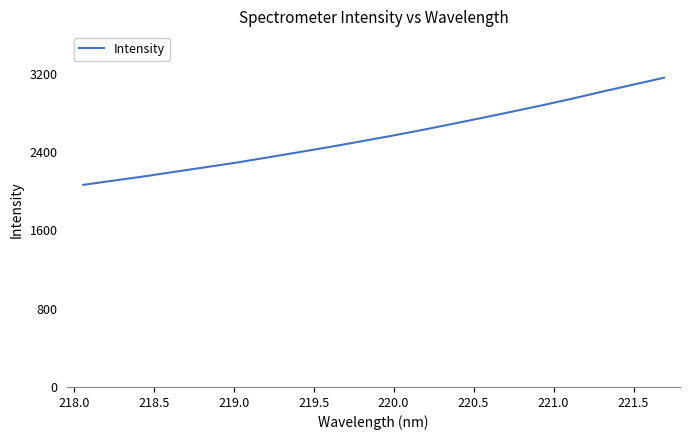

What is the maximum value shown in the chart?

3160.2